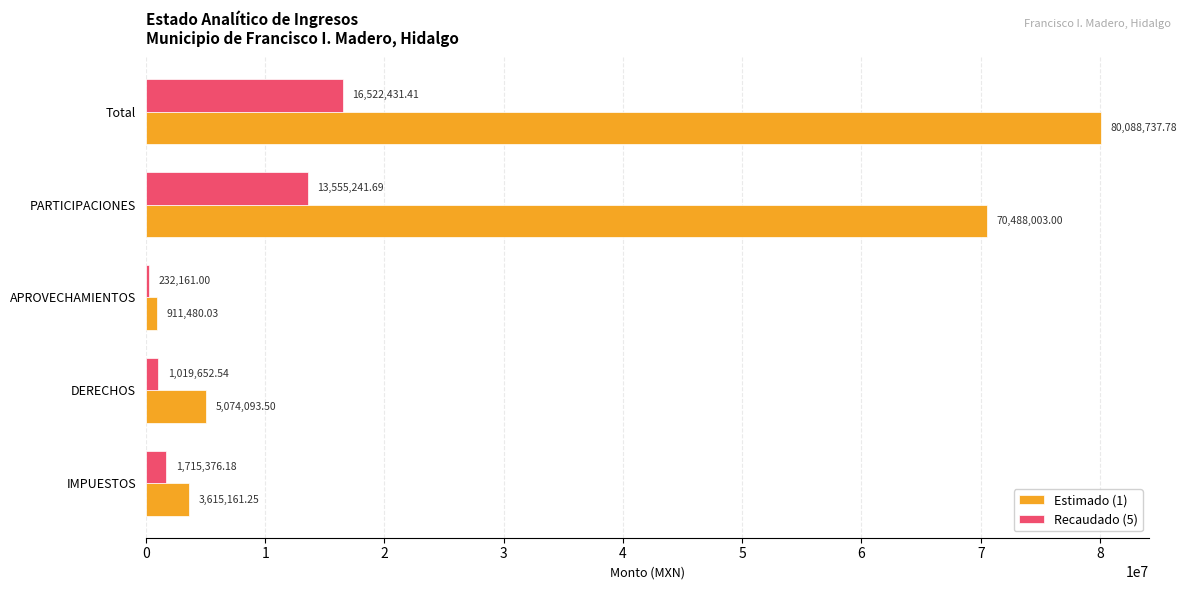

Which label corresponds to the largest value in the chart?

Total